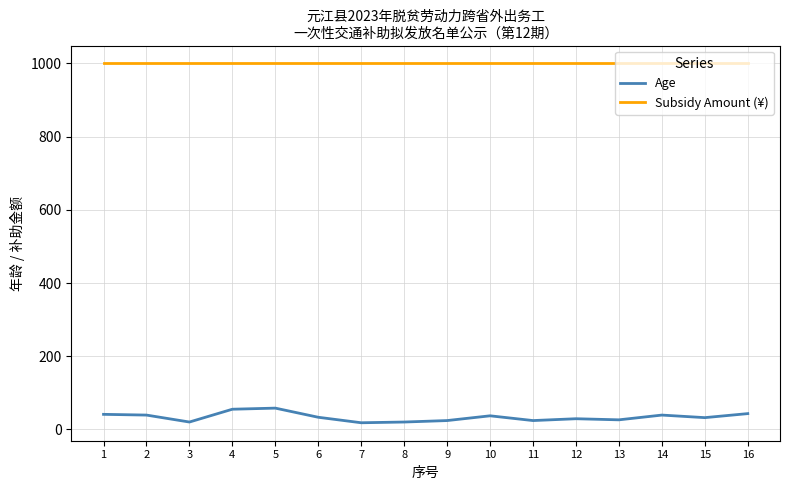

What is the difference between the Age values at 4 and 10?

18